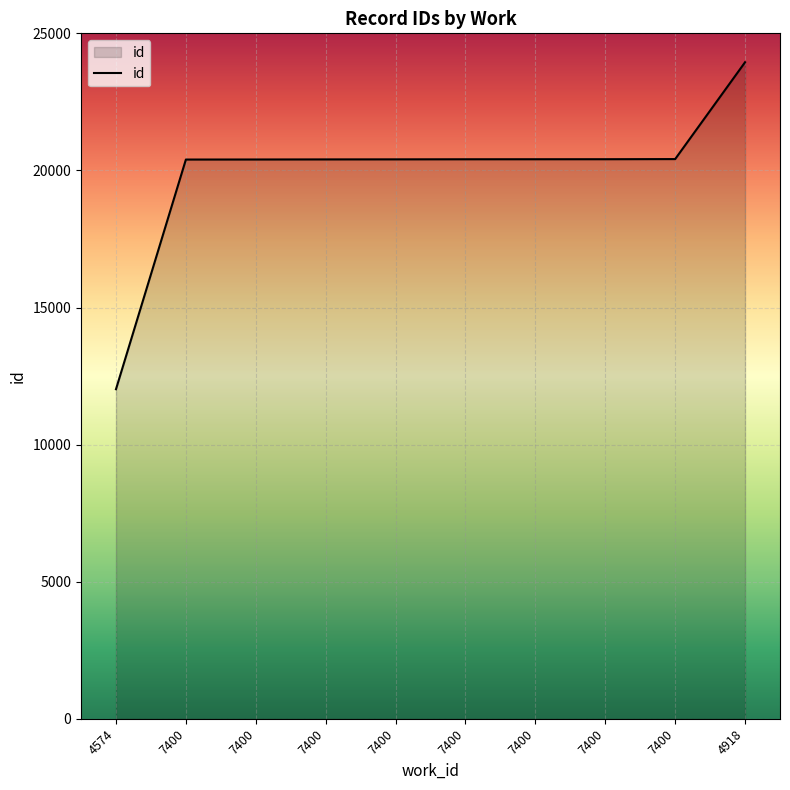

What is the value of the 4th point from the left?

20397